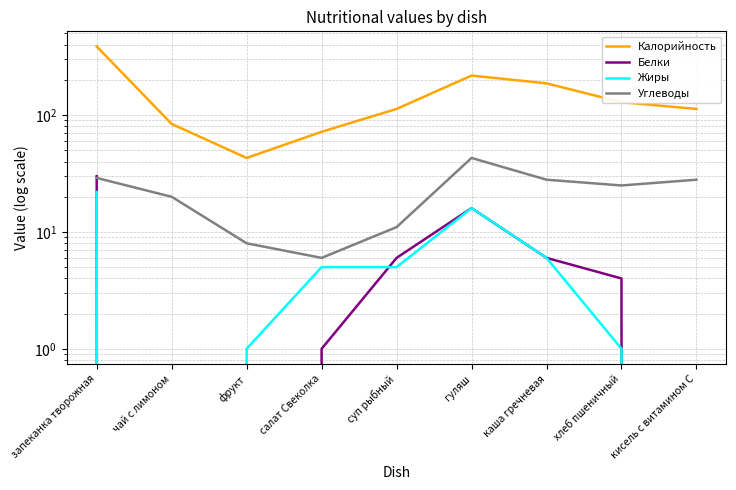

The value of Калорийность at гуляш is 286. True or false?

False